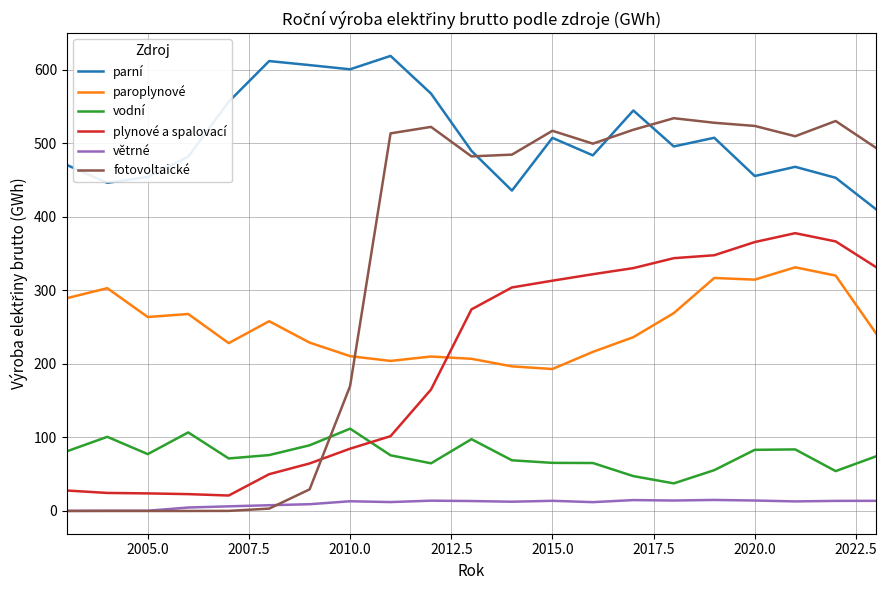

What is the maximum value for větrné?

15.0